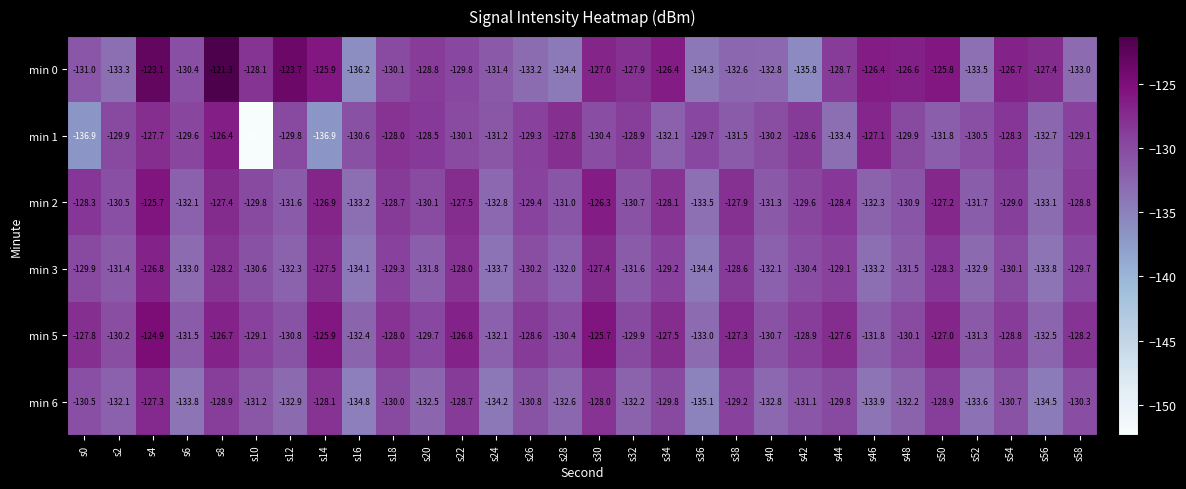

What is the lowest value of the min 6 series?

-135.1